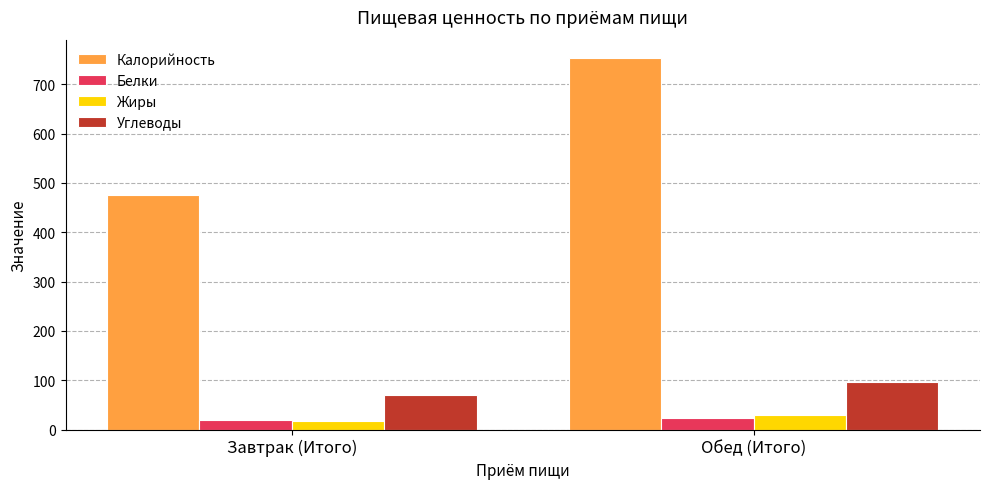

Which series has the largest total across all categories?

Калорийность